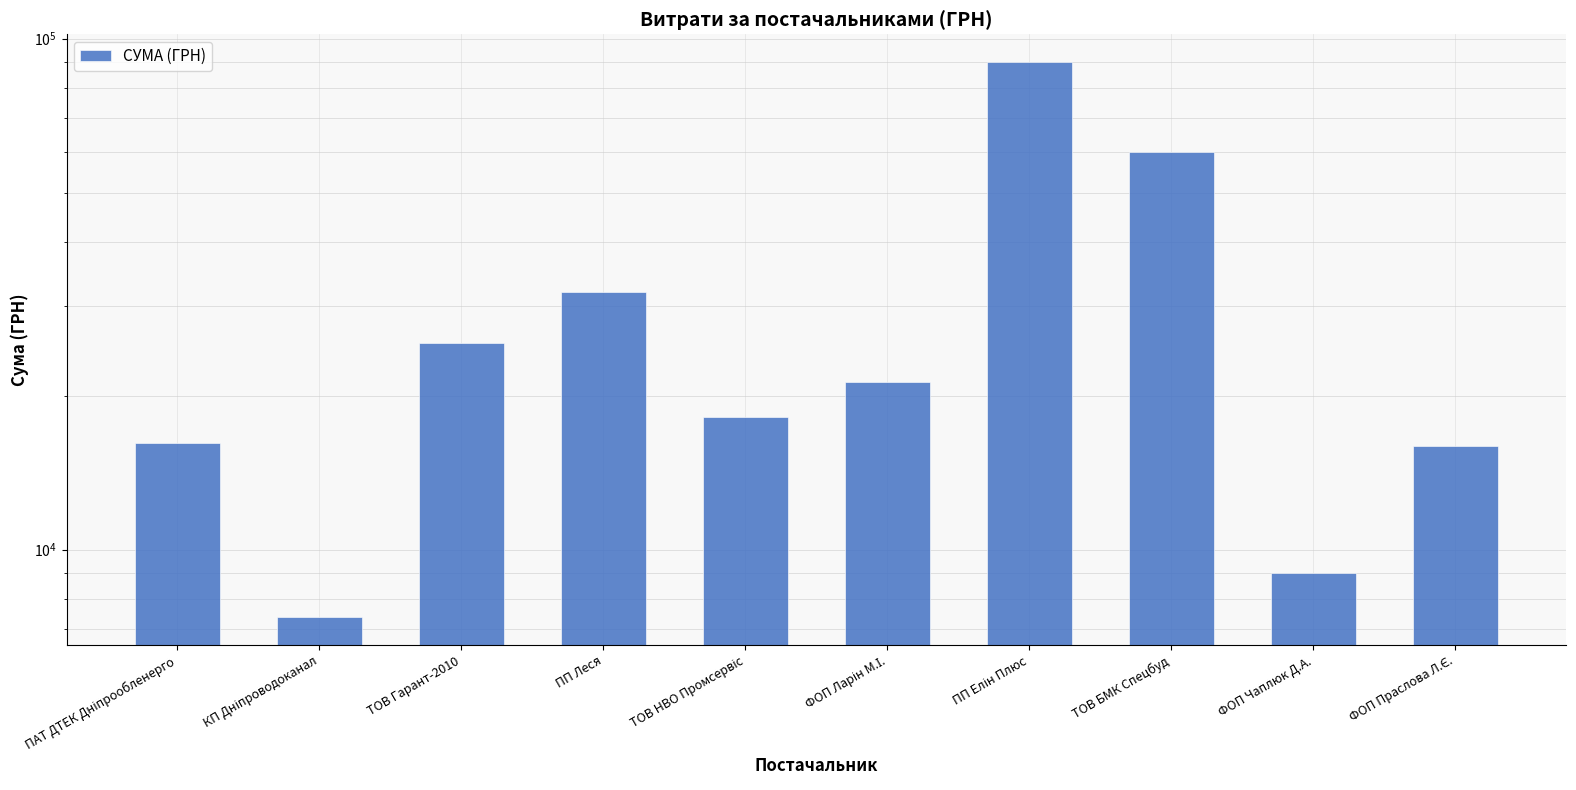

What is the label of the 5th bar from the right?

ФОП Ларін М.І.